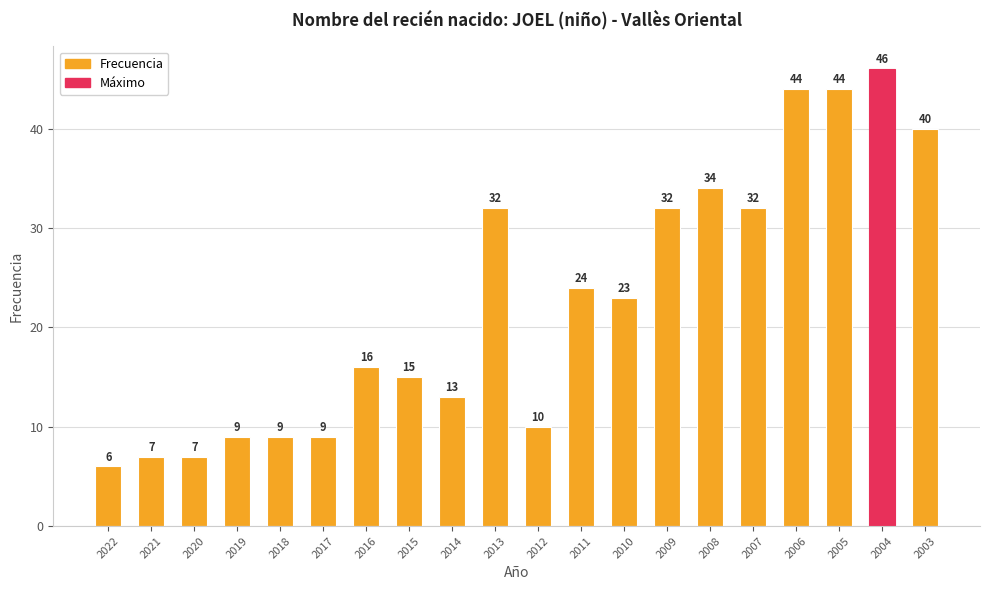

The chart shows a value of 16 at 2016. True or false?

True